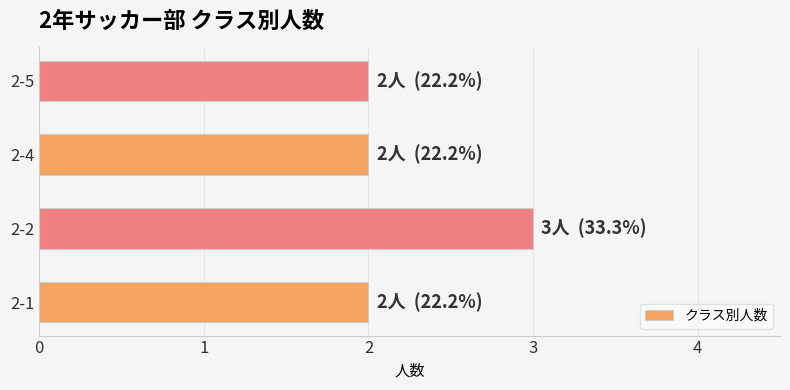

Which label corresponds to the largest value in the chart?

2-2